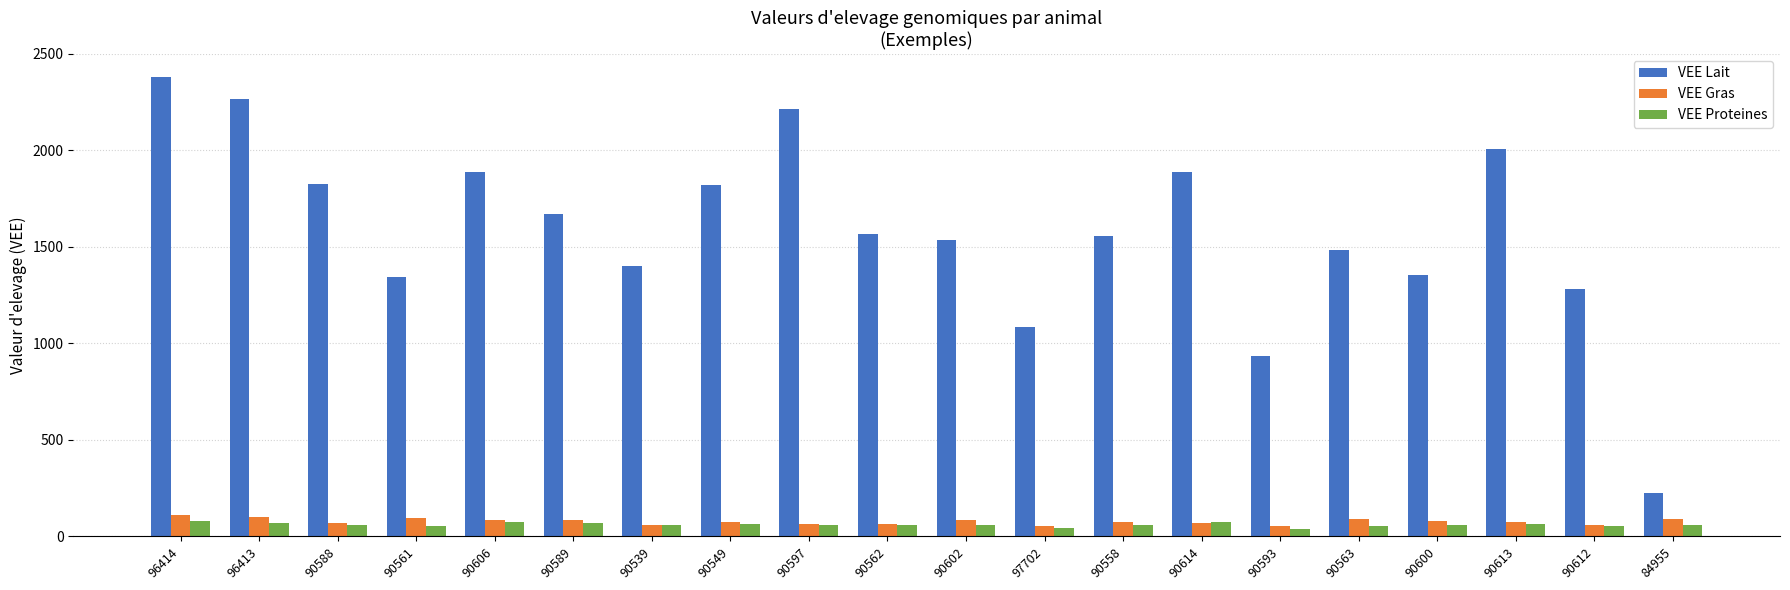

At which label does VEE Lait reach its minimum?

84955